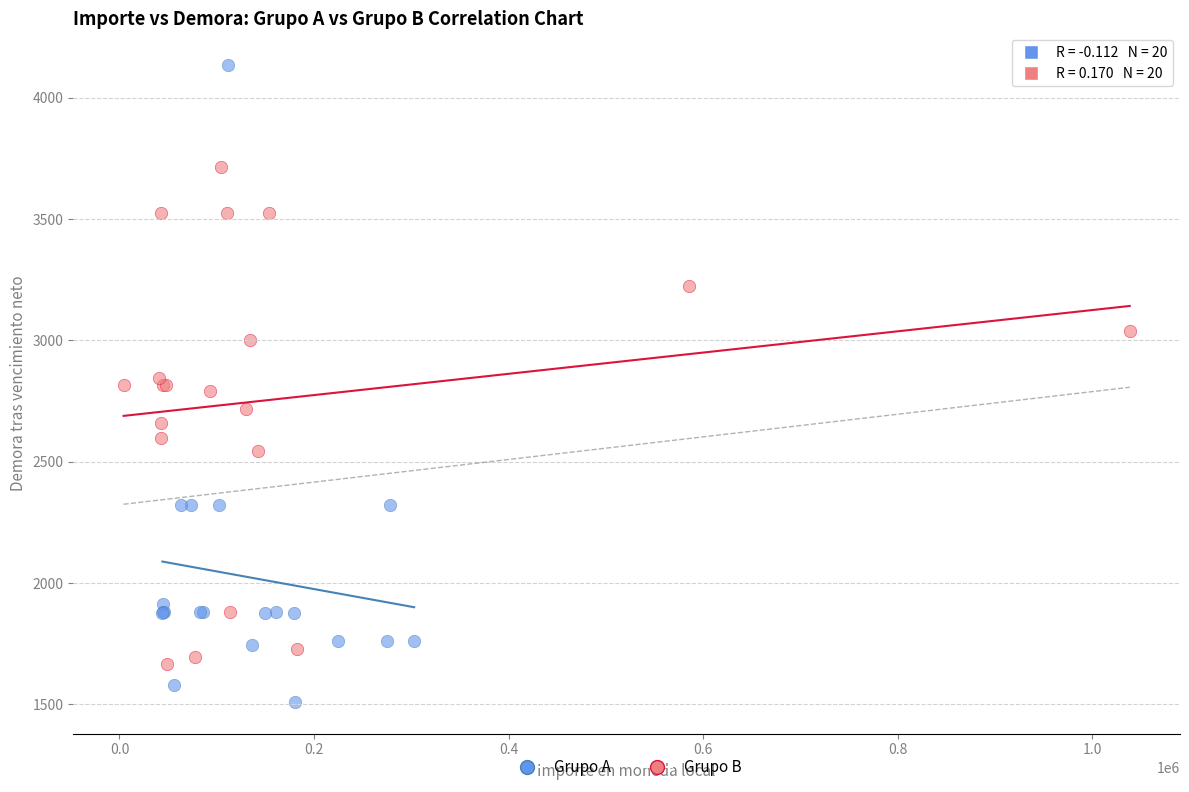

Which series has the widest spread of Y values?

Grupo A